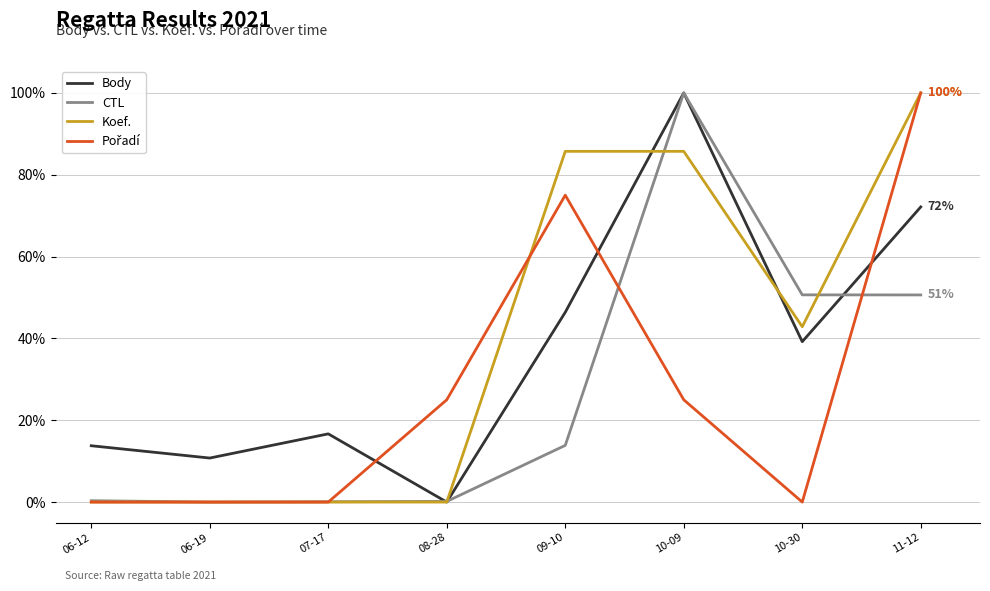

Does the chart have visible grid lines?

Yes